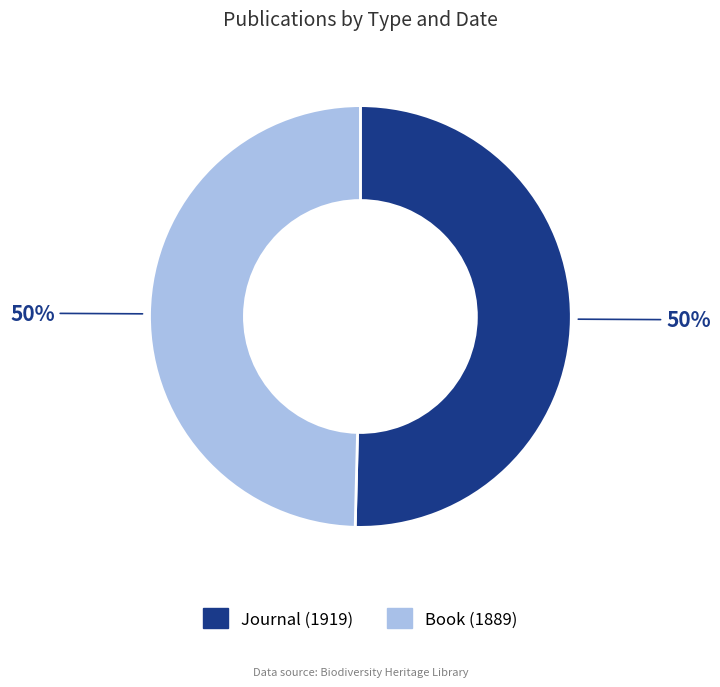

How many segments does this pie chart have?

2